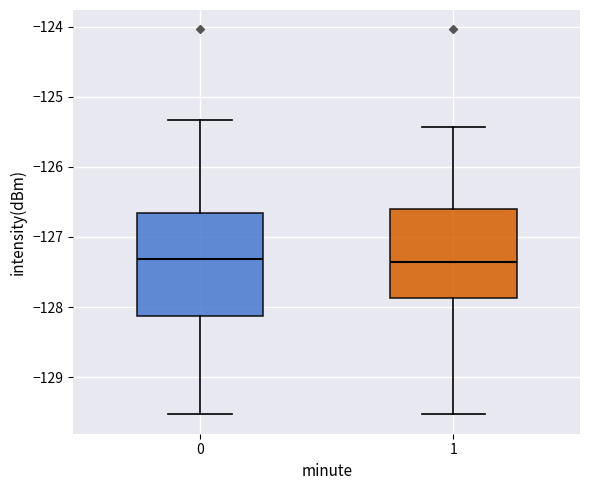

Reading left to right, read every box against the y-axis: the position of its median line, the range the box covers, and the ends of its whiskers. The values are not printed on the chart, so give them approximately, as read against the axis.

0: median -127.3, box -128.1 to -126.7, whiskers -129.5 to -125.3
1: median -127.4, box -127.9 to -126.6, whiskers -129.5 to -125.4